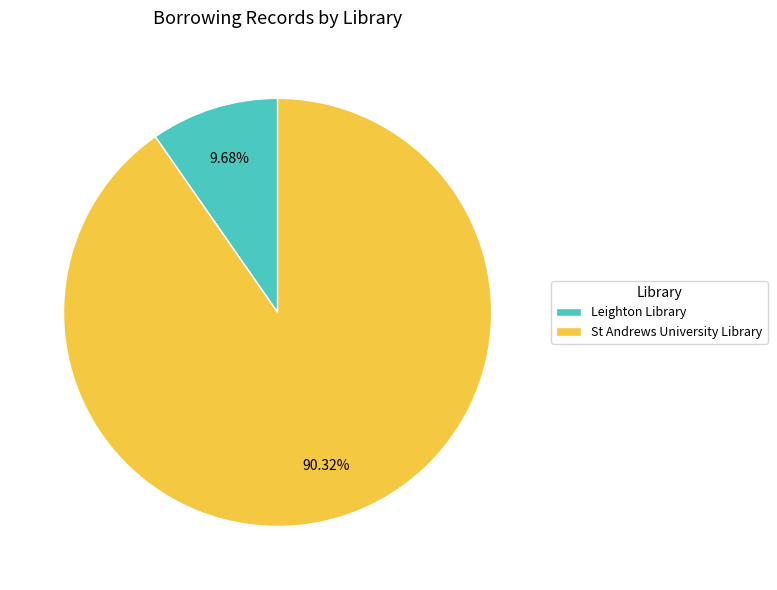

Is it true that Leighton Library is 10% of the pie?

True